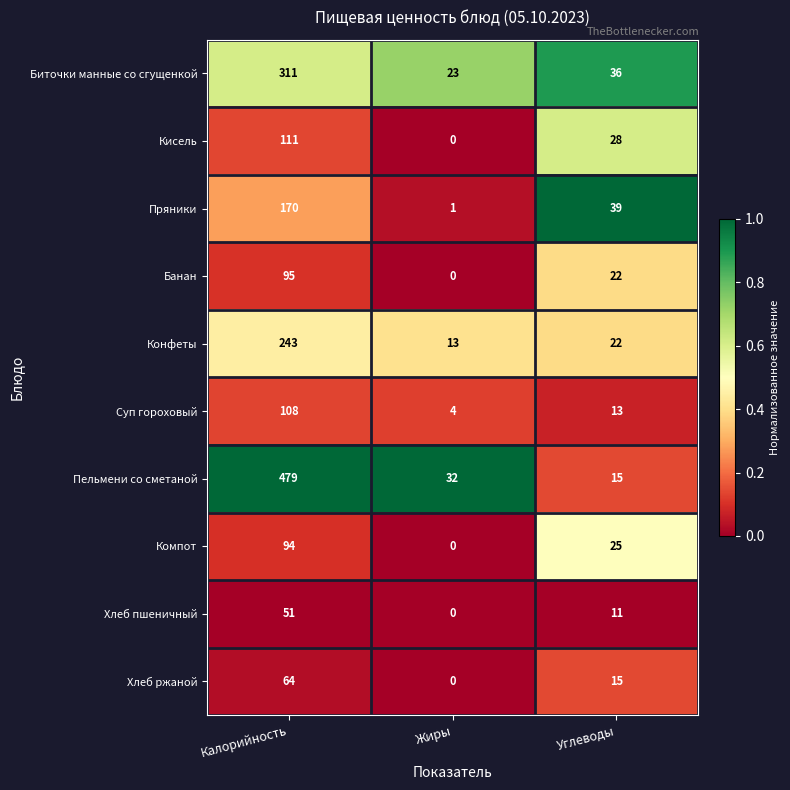

How many data points in Суп гороховый are less than 13?

1